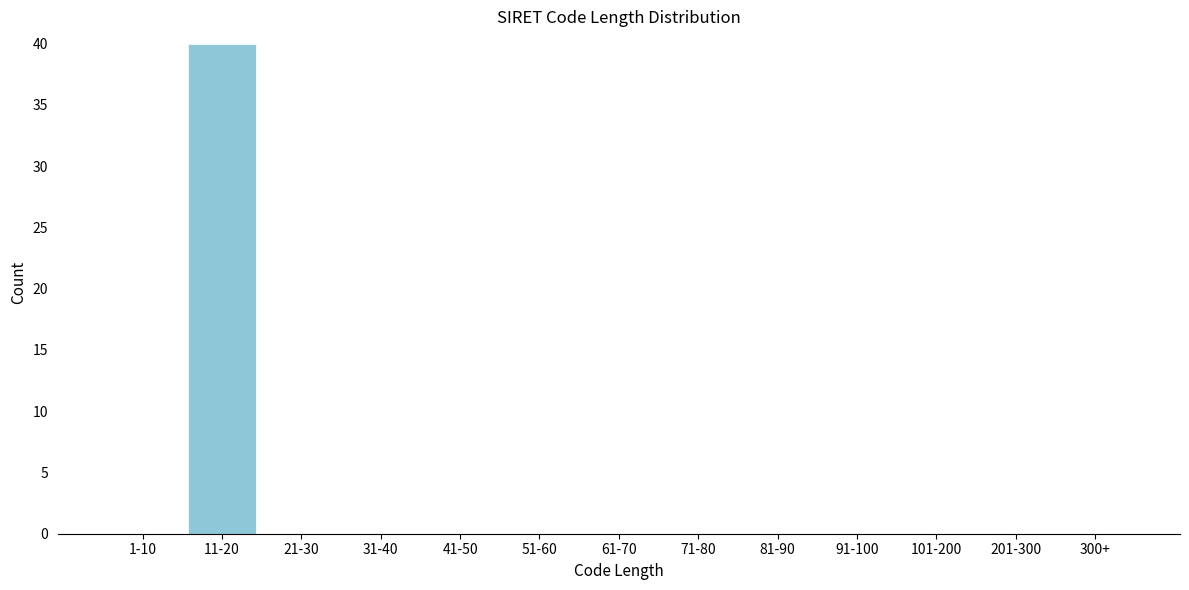

Reading left to right, list all the values displayed in this chart.

1-10=0	11-20=40	21-30=0	31-40=0	41-50=0	51-60=0	61-70=0	71-80=0	81-90=0	91-100=0	101-200=0	201-300=0	300+=0